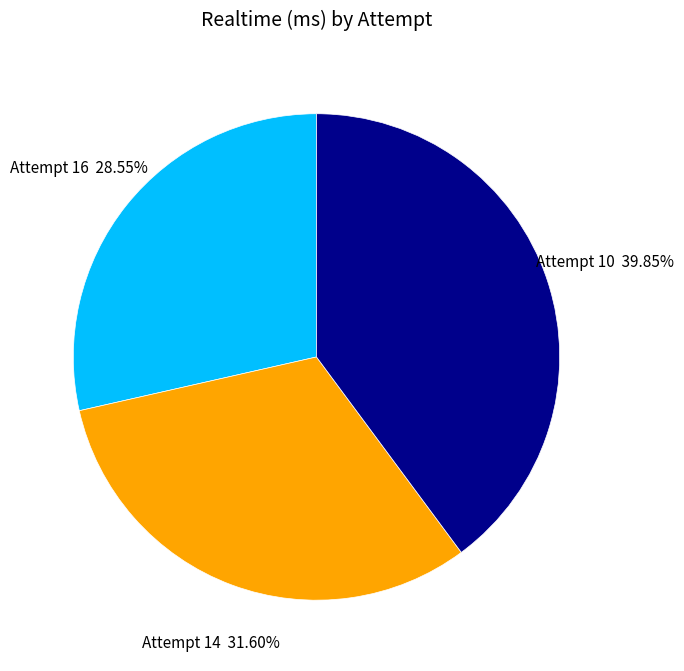

True or false: Attempt 14 accounts for 43% of the total.

False